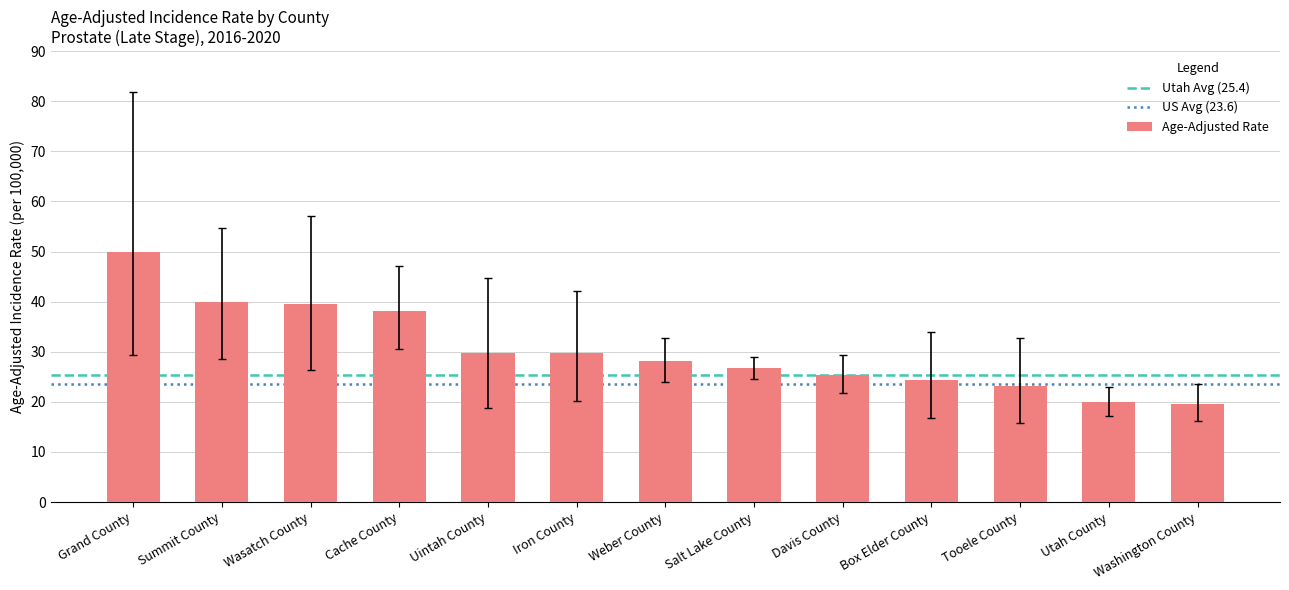

What is the label of the 3rd bar from the right?

Tooele County